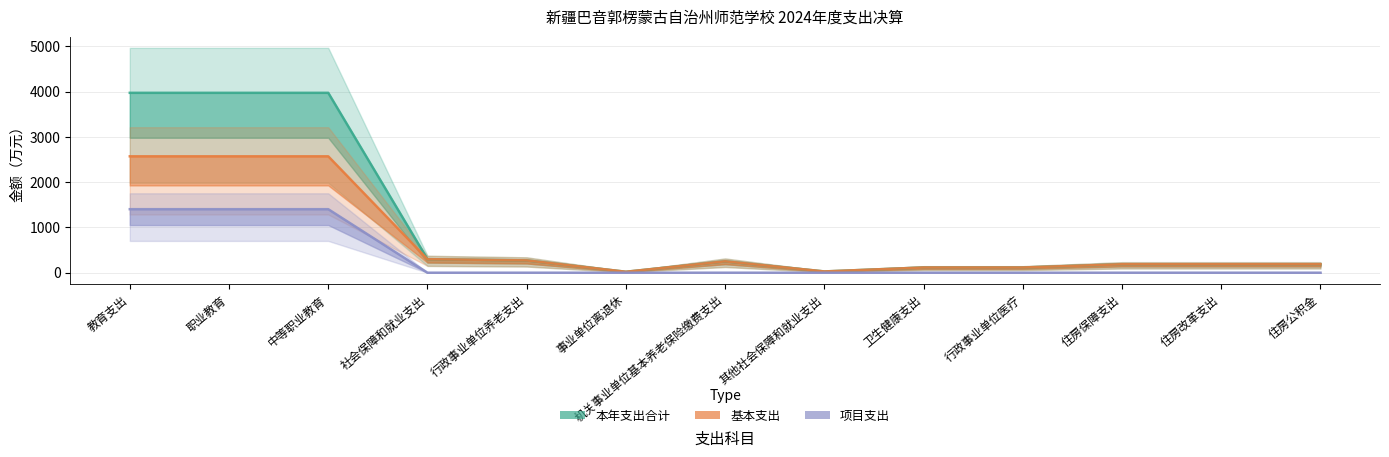

What is the sum of the 基本支出 values at 中等职业教育 and 其他社会保障和就业支出?

2597.2